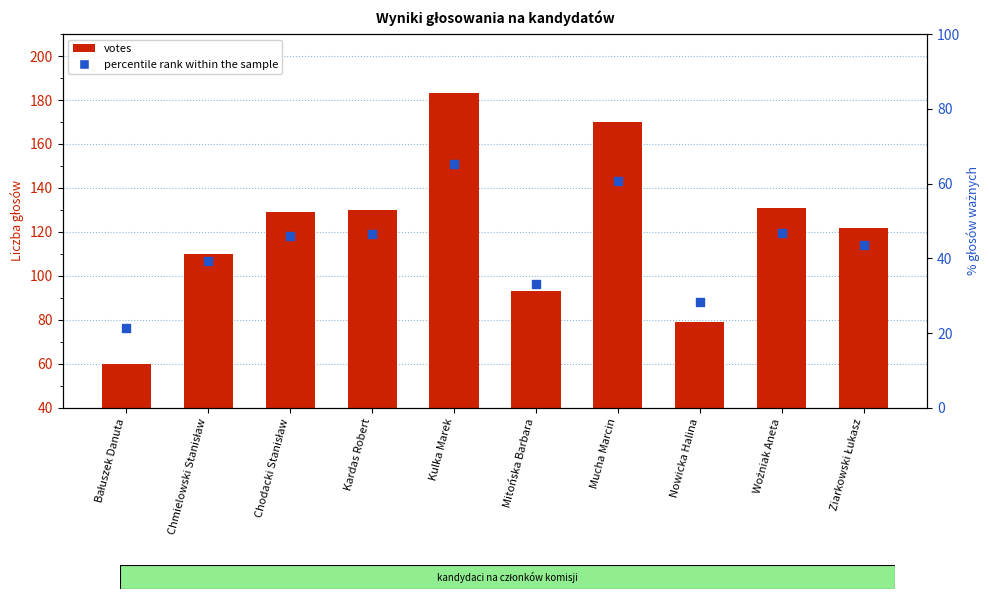

What are all the series names shown in the legend?

votes, percentile rank within the sample